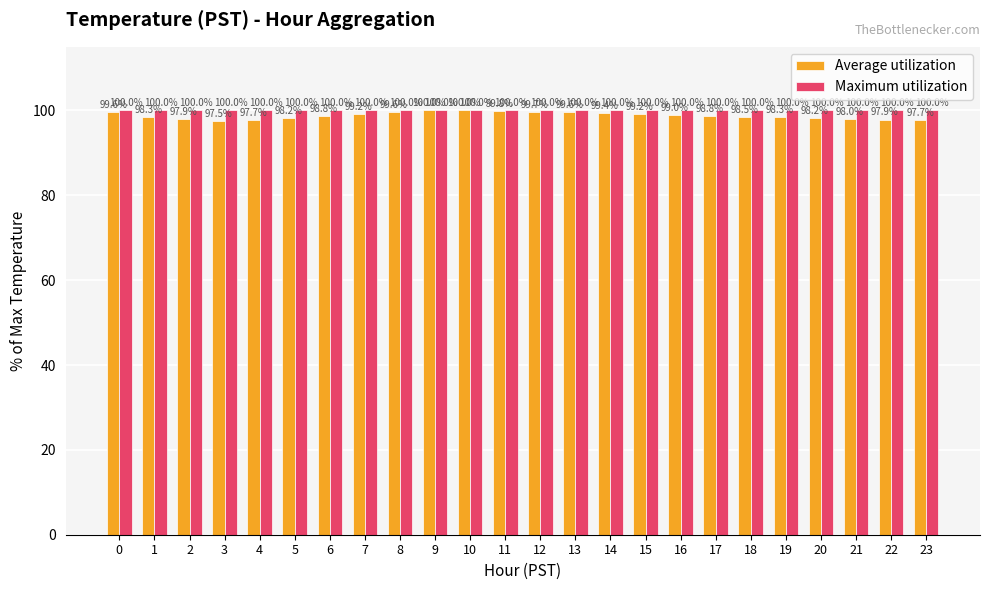

What is the maximum value shown in the chart?

100.0